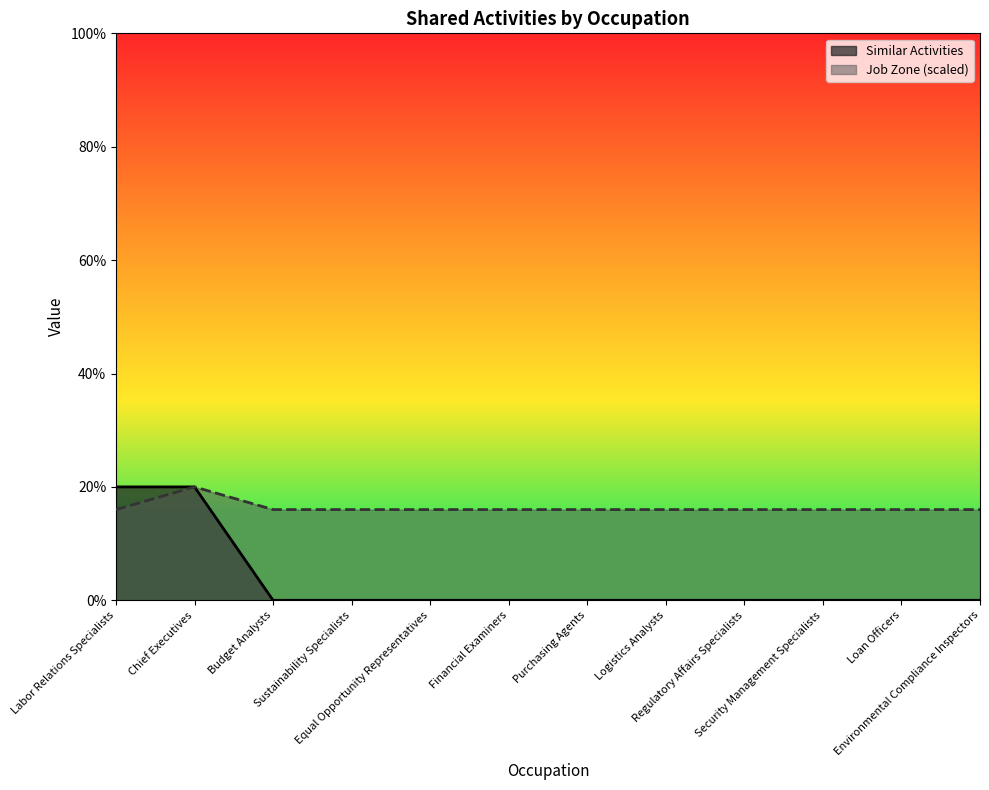

At how many categories does at least one series exceed 0?

12